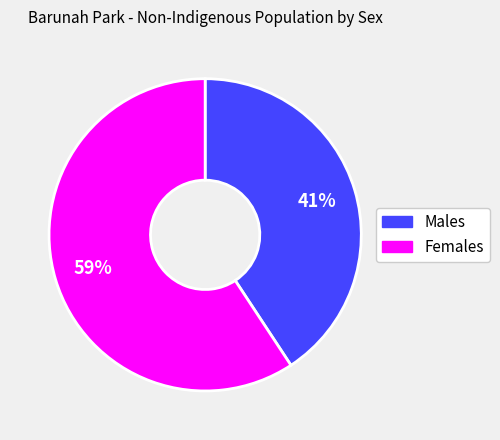

Between Males and Females, which is larger?

Females